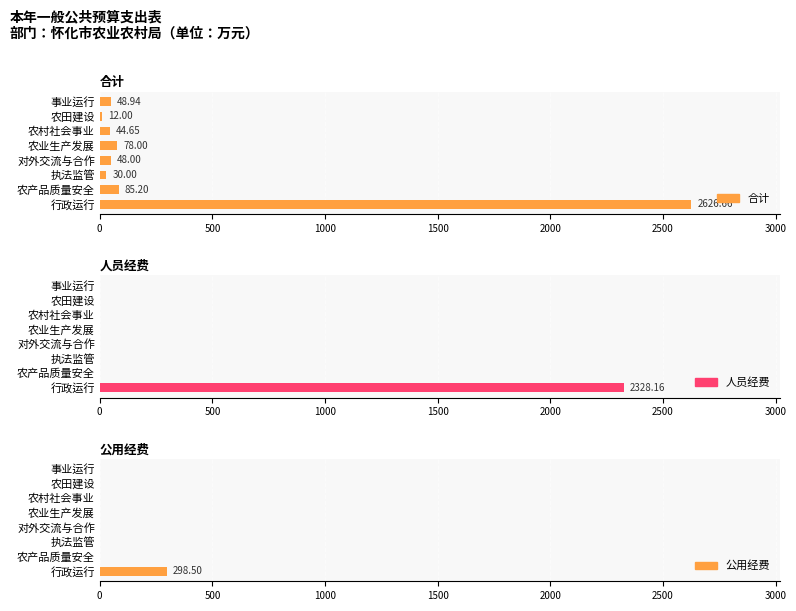

Is the value of 公用经费 at 行政运行 greater than the value of 合计 at 对外交流与合作?

Yes